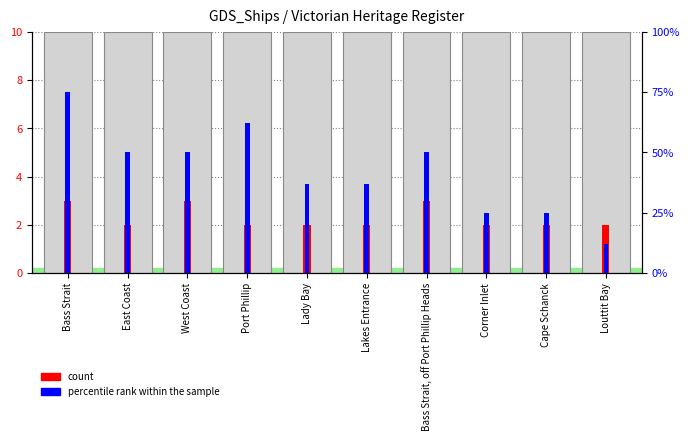

What are all the series names shown in the legend?

count, percentile rank within the sample